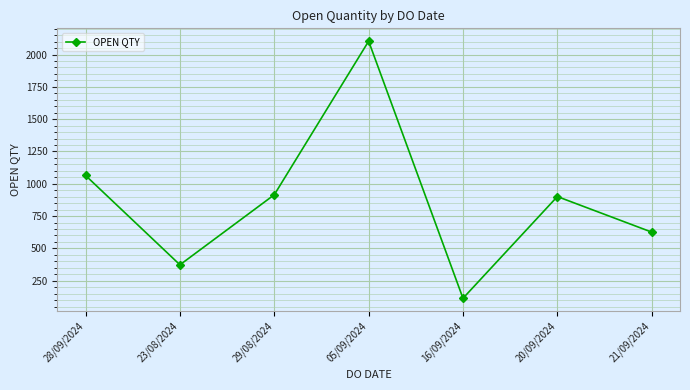

Approximately how many times larger is the value at 29/08/2024 compared to 21/09/2024?

1.5